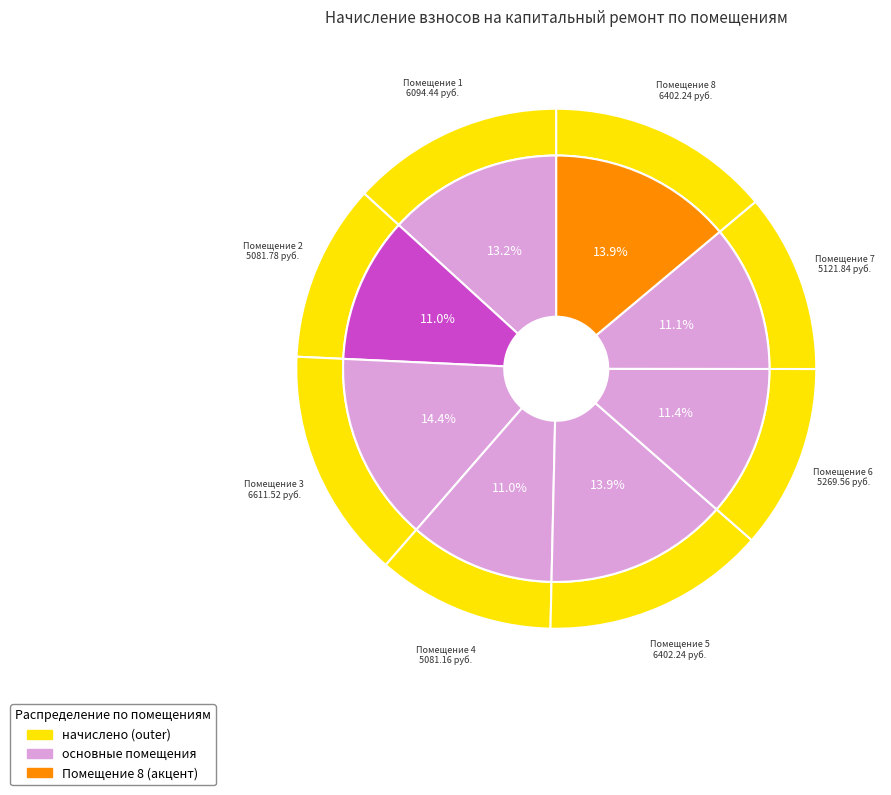

Approximately how many times larger is the value at 7 compared to 8?

0.8